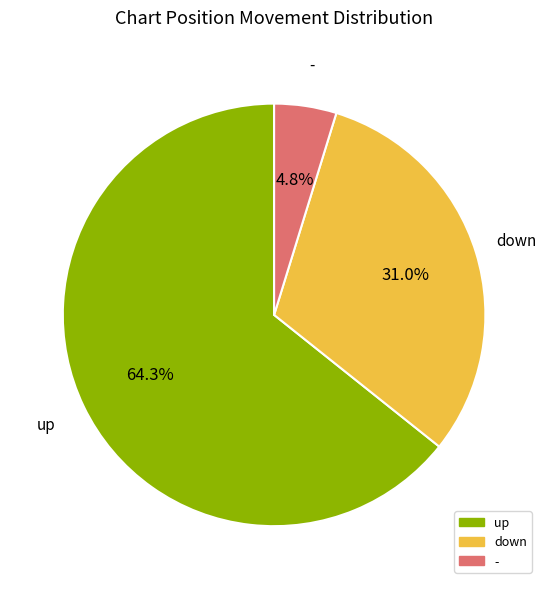

Which has a higher value, down or -?

down